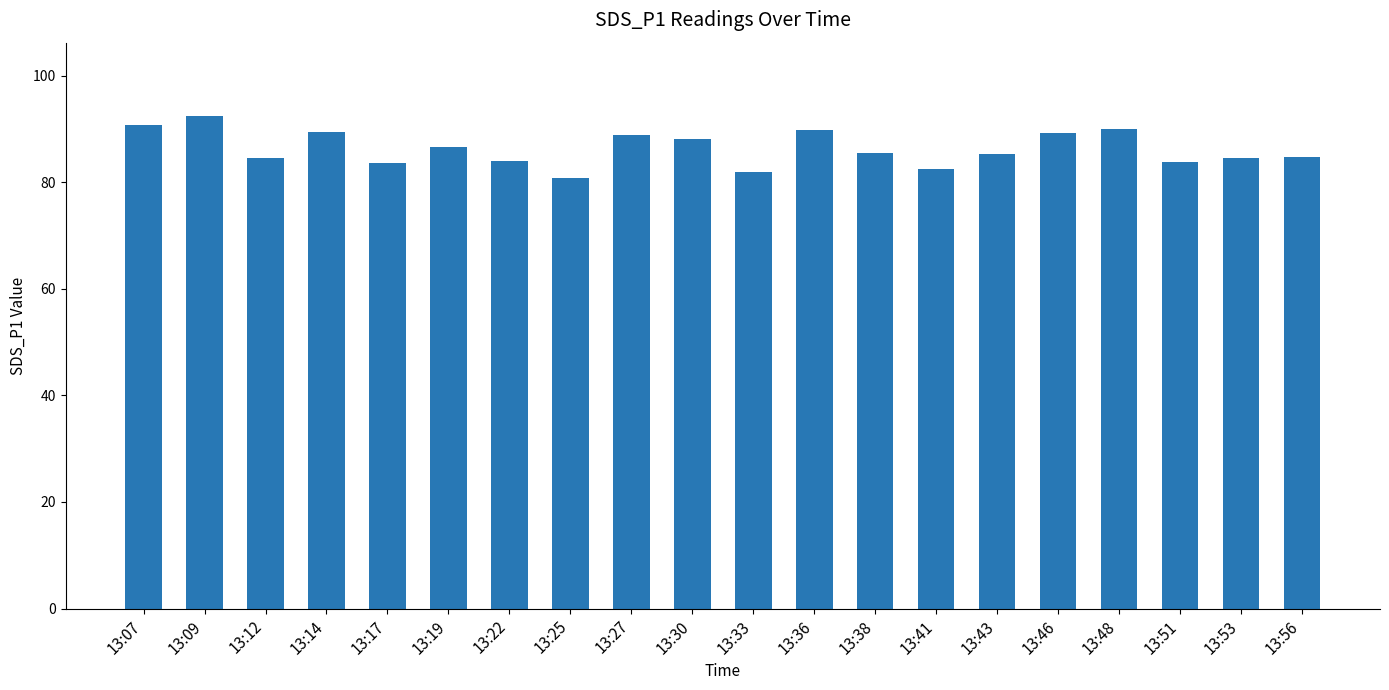

How many series are shown in this chart?

1